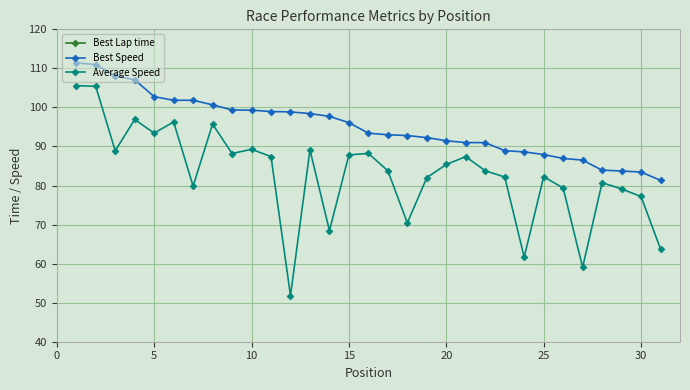

What is the highest value of the Average Speed series?

105.6